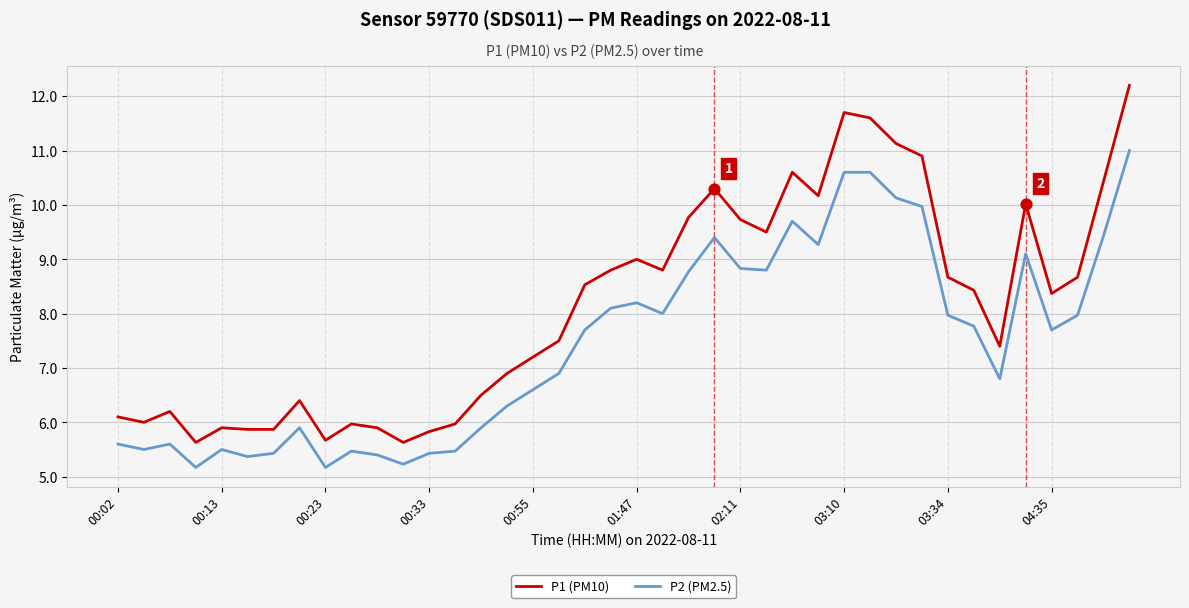

Which series has the largest total across all categories?

P1 (PM10)